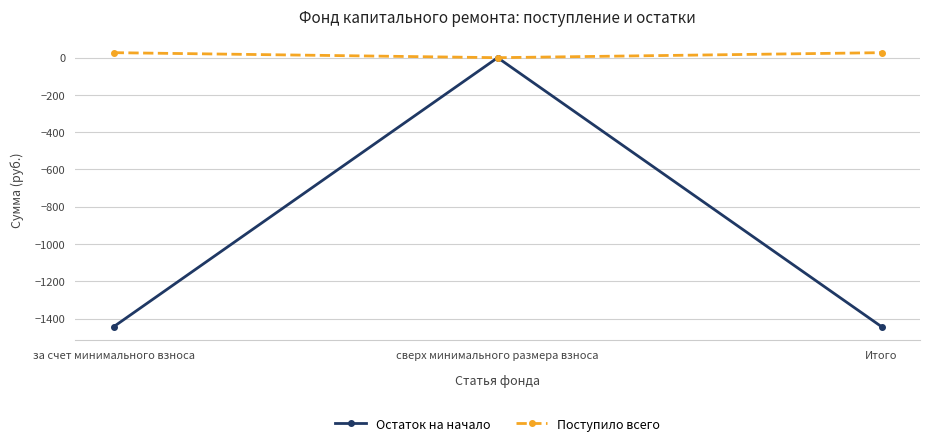

Reading right to left, extract all data points from this chart.

Остаток на начало: -1443.7	0.0	-1443.7
Поступило всего: 26.9	0.0	26.9